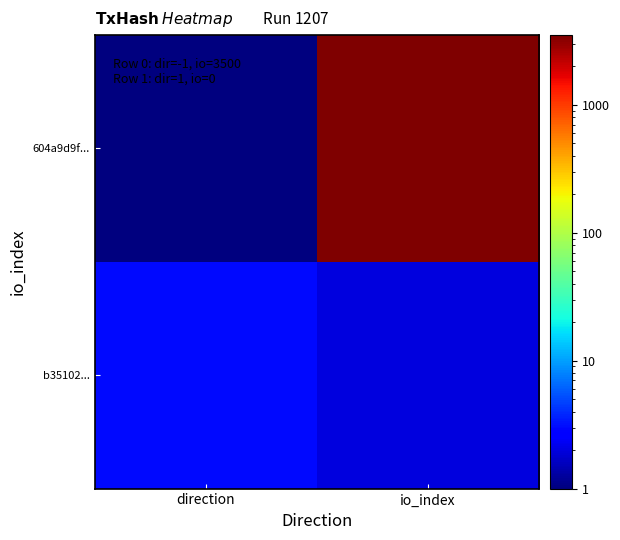

Which category has the highest value across all series?

io_index